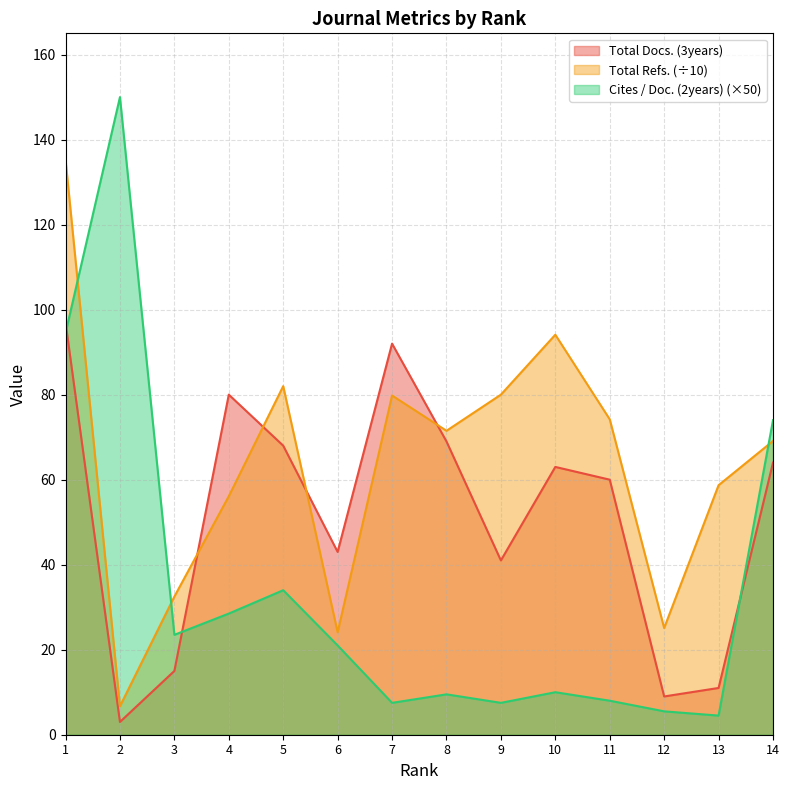

Which has a higher value, 3 or 8?

8